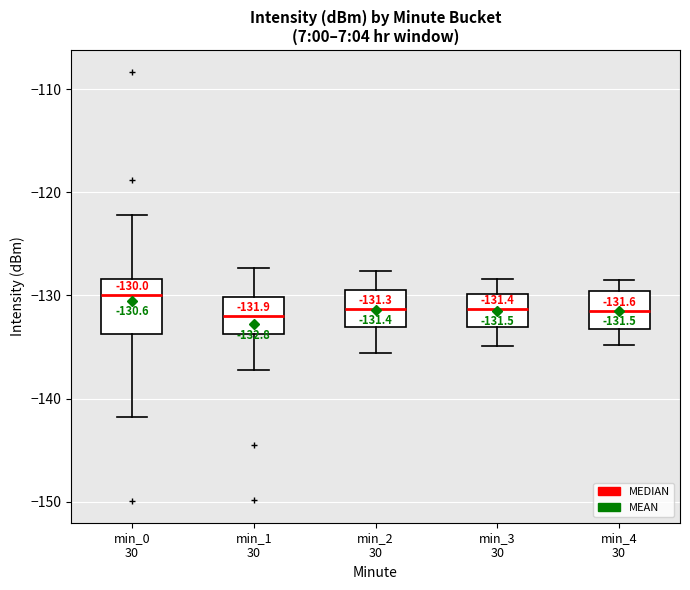

Which box is the tallest, from its lower edge to its upper edge?

min_0 30